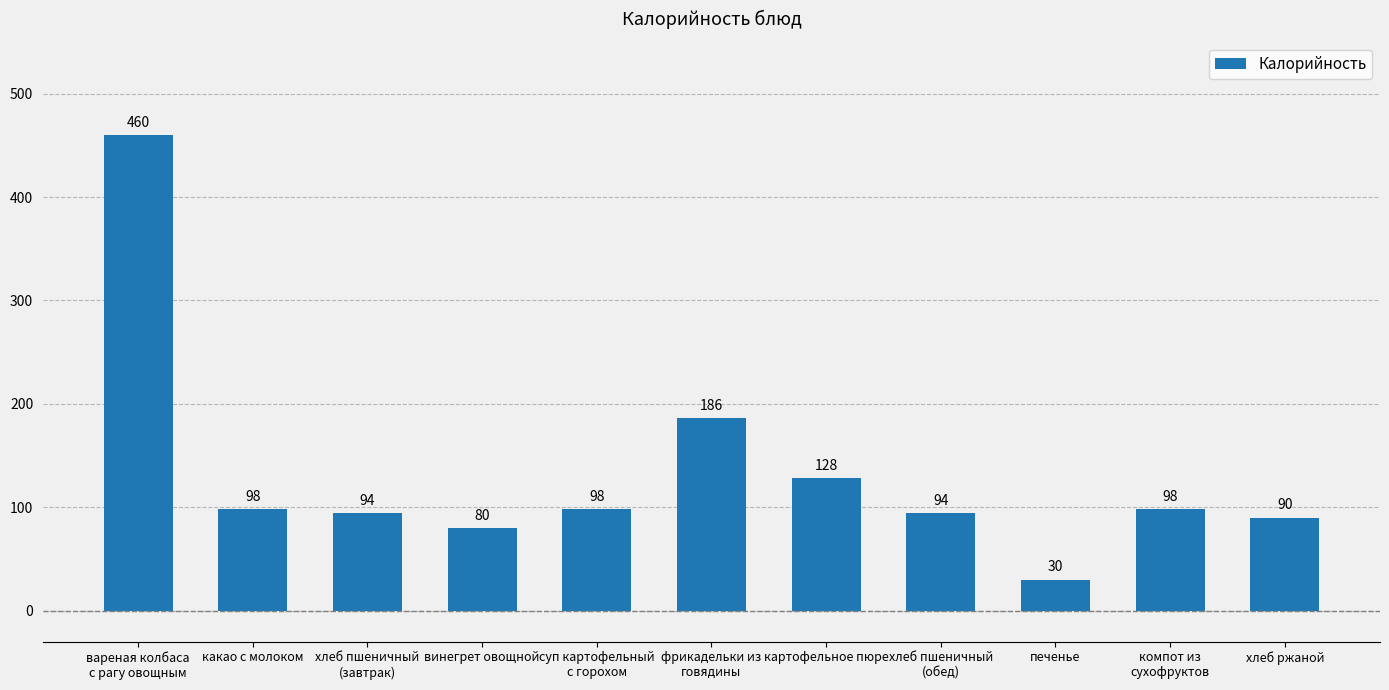

What is the average value?

132